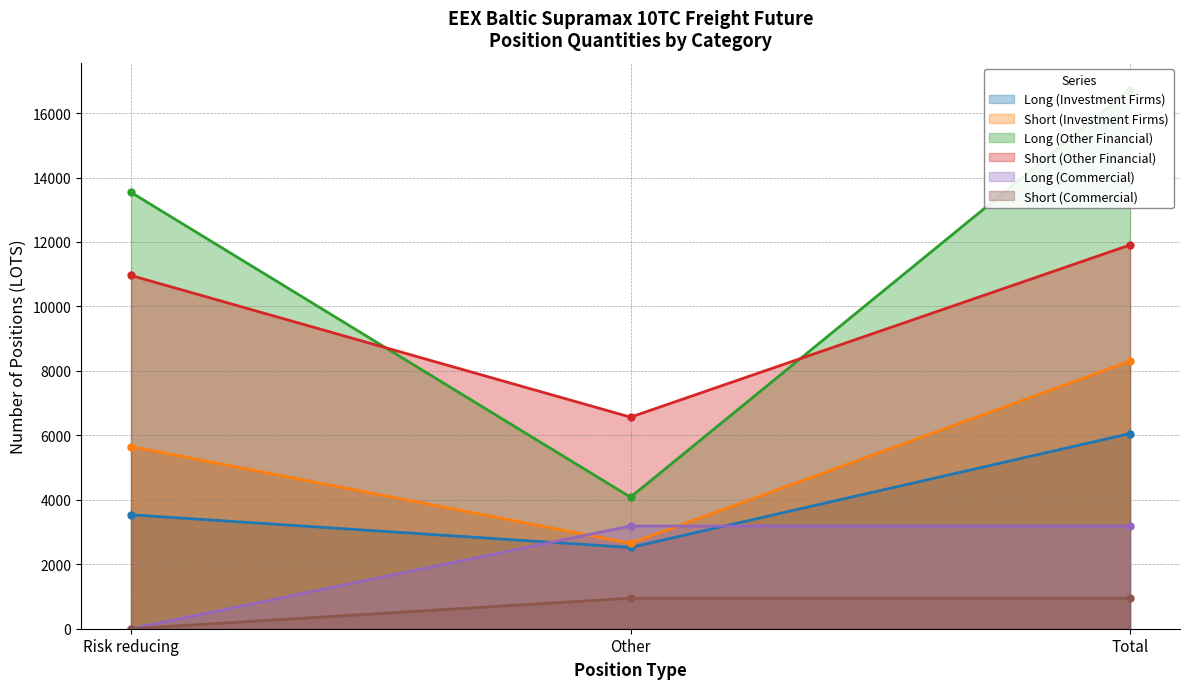

What is the difference between the second highest and minimum values in the Long (Commercial) series?

3187.0